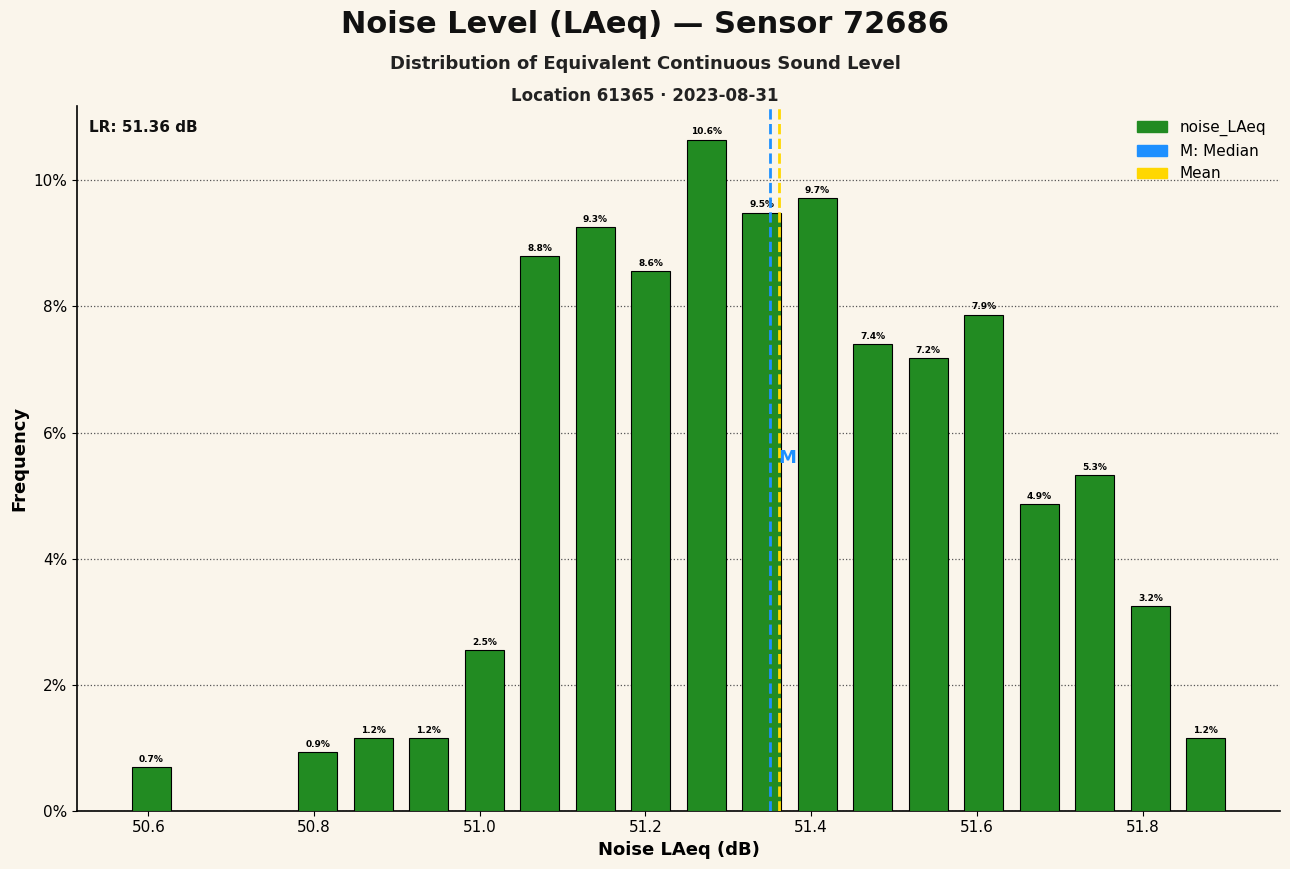

Around what value on the x-axis is the tallest bar? Give the approximate position of its centre, as read against the axis.

51.28